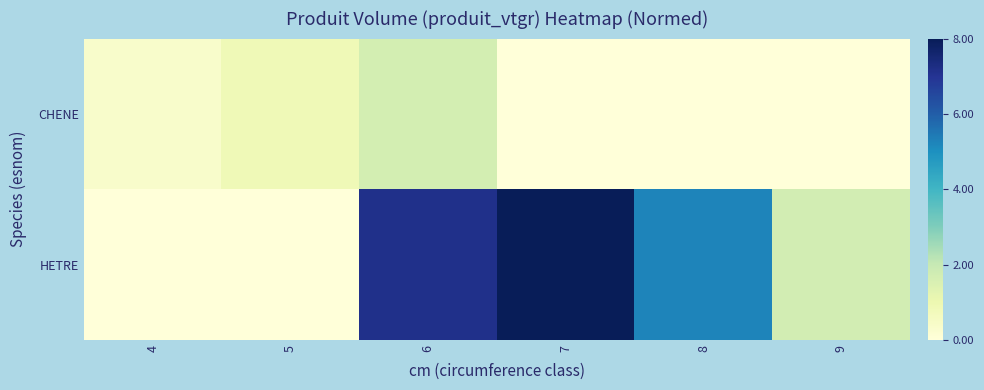

What is the difference between the highest and lowest values at 8?

5.2